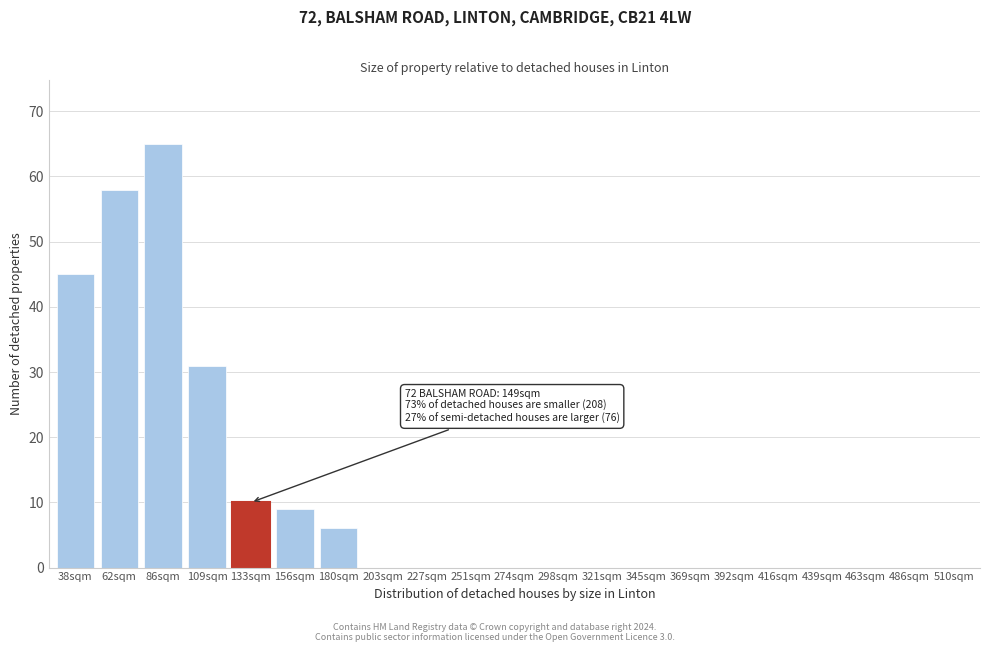

Reading right to left, list all the values displayed in this chart.

510sqm=0	486sqm=0	463sqm=0	439sqm=0	416sqm=0	392sqm=0	369sqm=0	345sqm=0	321sqm=0	298sqm=0	274sqm=0	251sqm=0	227sqm=0	203sqm=0	180sqm=6	156sqm=9	133sqm=10	109sqm=31	86sqm=65	62sqm=58	38sqm=45